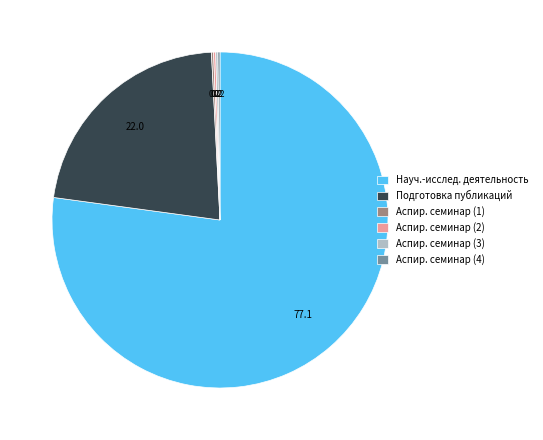

Is it true that Науч.-исслед. деятельность is 63% of the pie?

False